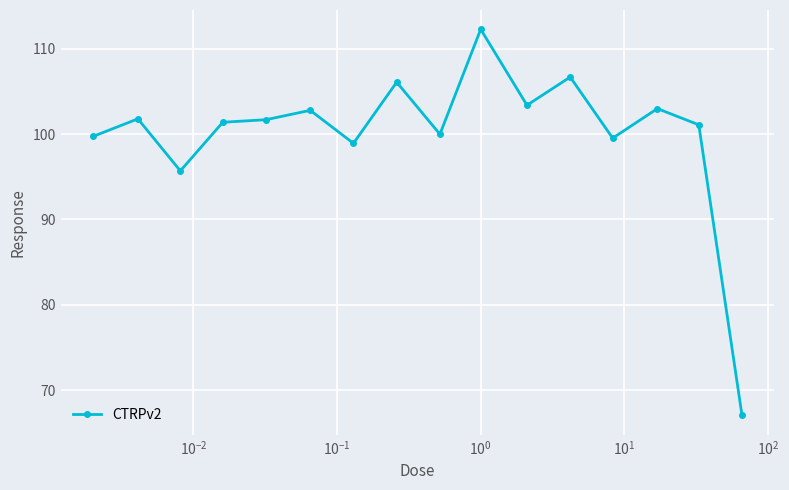

True or false: there are more than 0 points higher than both neighbors.

True